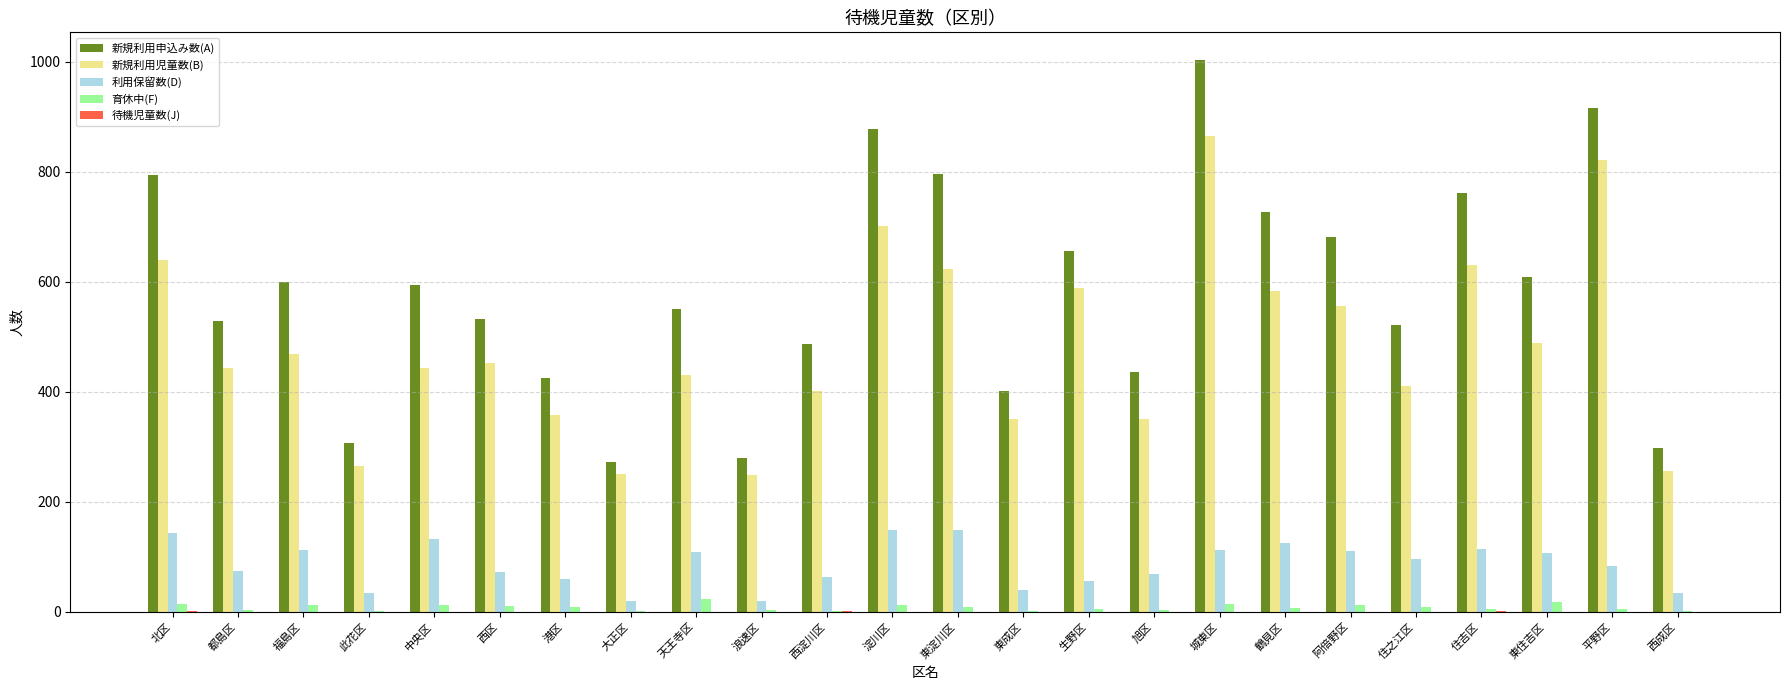

What is the sum of all 利用保留数(D) values?

2089